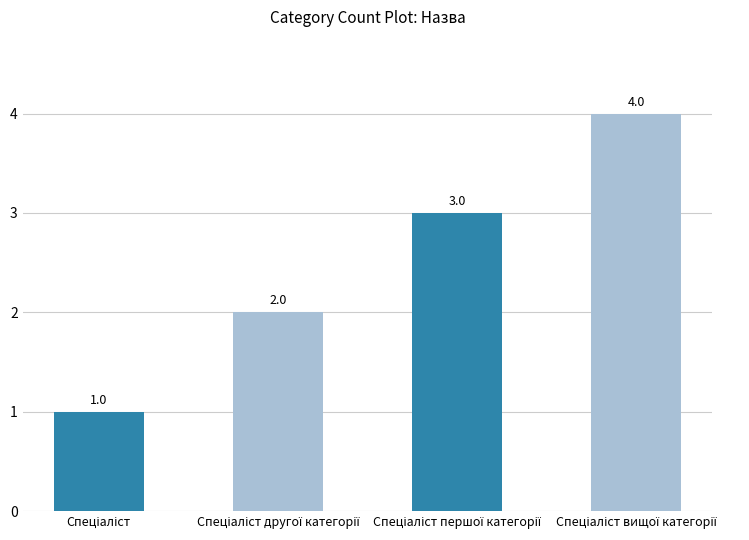

What is the difference between the maximum and minimum values?

3